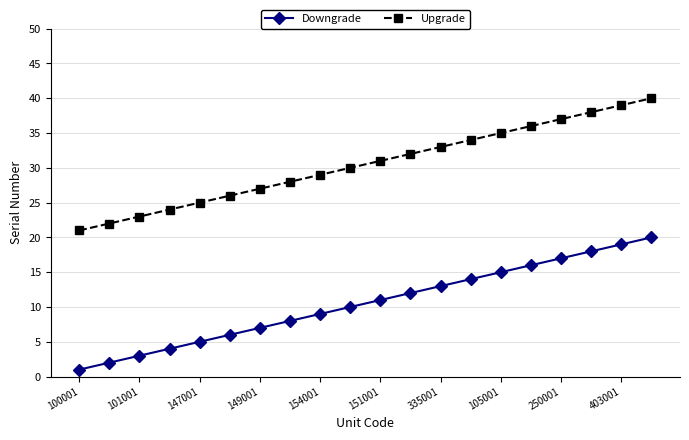

True or false: Upgrade has more than 0 interior local peaks.

False